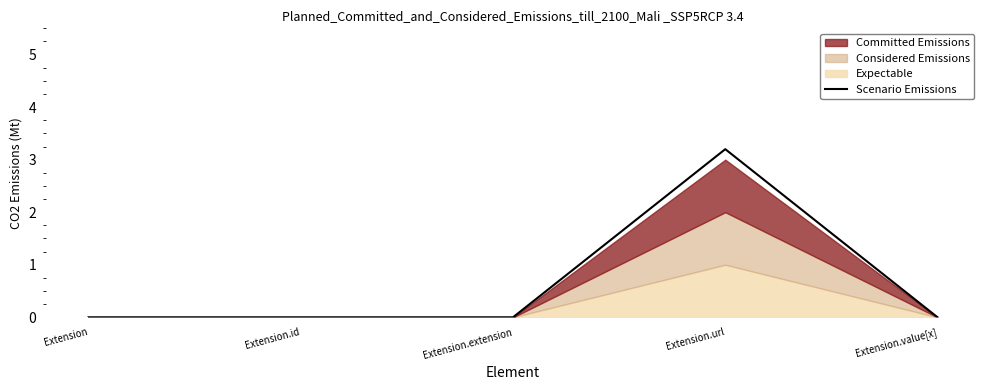

The chart shows a value of -1.3 at Extension.extension. True or false?

False